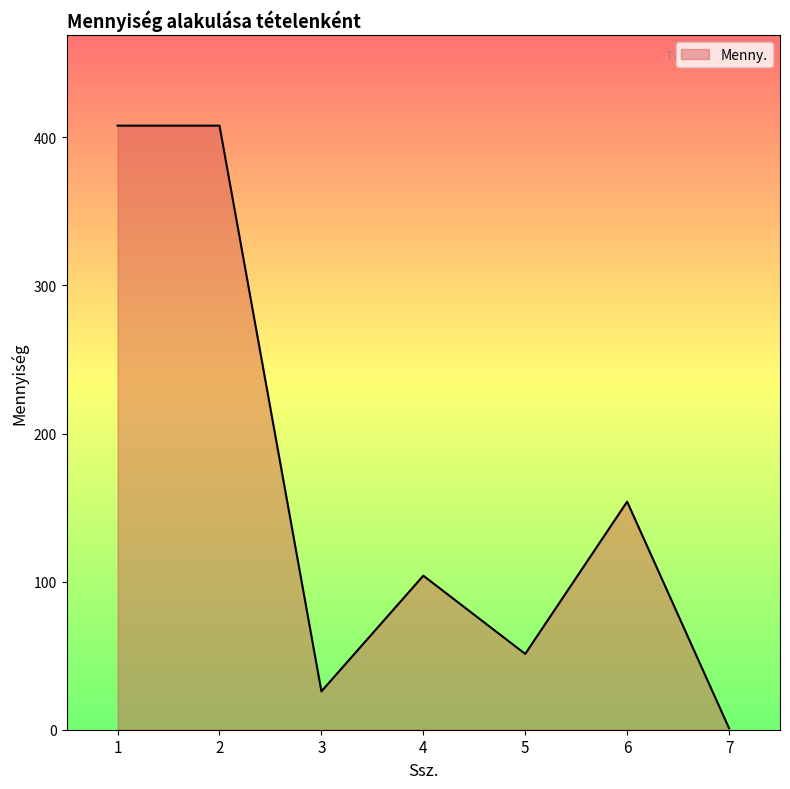

What is the difference between the maximum and minimum values?

406.9